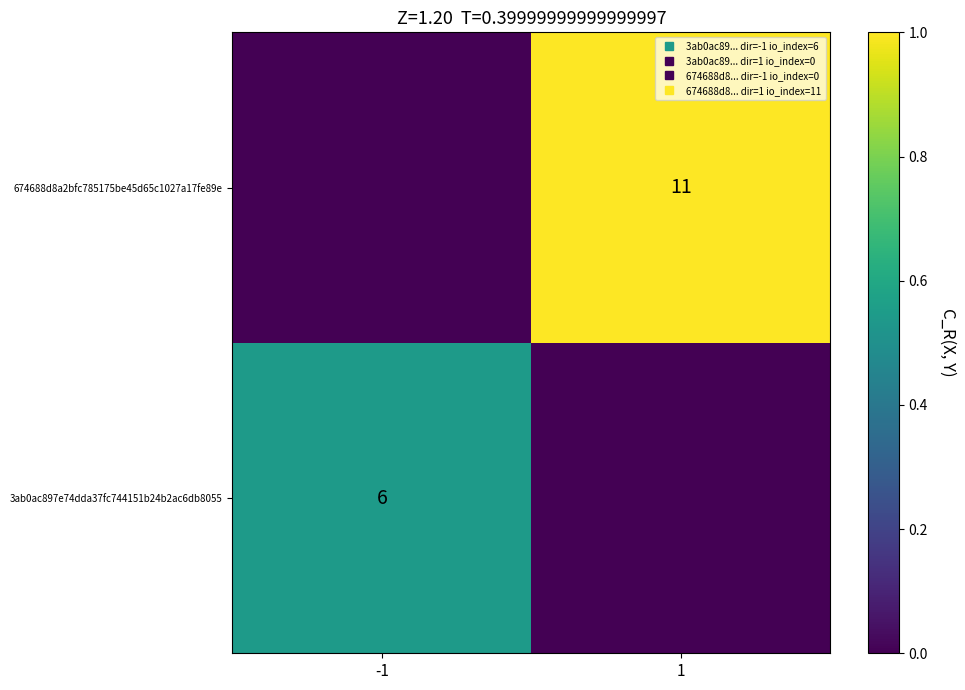

What is the difference between the highest and lowest values at -1?

0.5